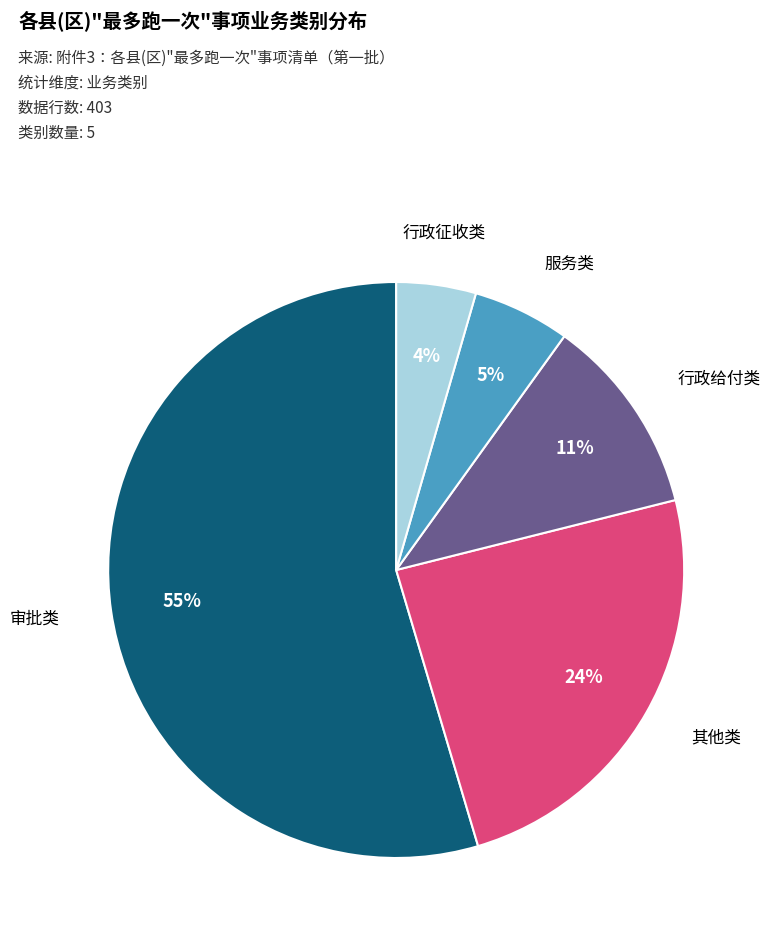

Approximately how many times larger is the value at 行政给付类 compared to 审批类?

0.2